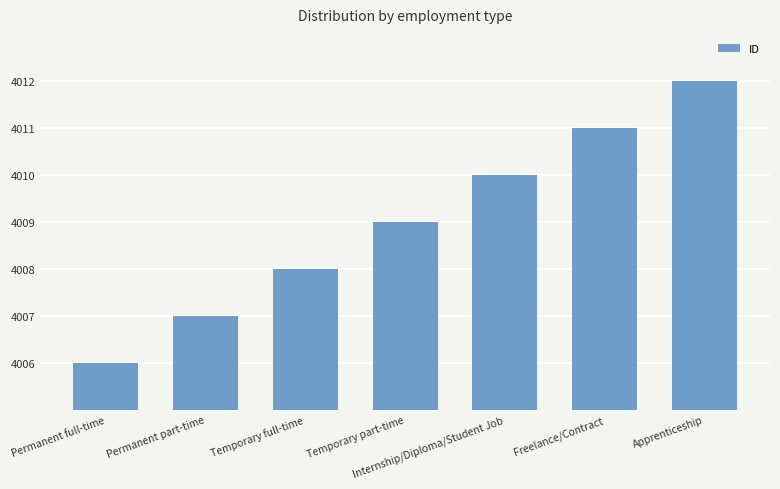

What is the minimum value shown in the chart?

4006